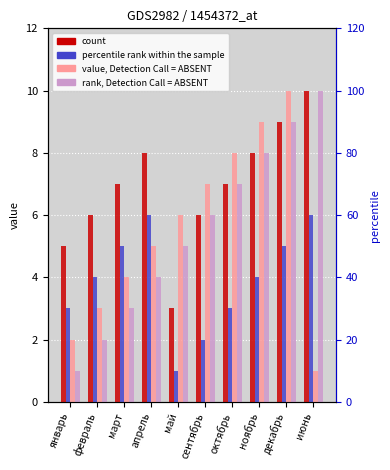

Reading left to right, extract all data points from this chart.

count: январь=5	февраль=6	март=7	апрель=8	май=3	сентябрь=6	октябрь=7	ноябрь=8	декабрь=9	июнь=10
percentile rank within the sample: январь=3	февраль=4	март=5	апрель=6	май=1	сентябрь=2	октябрь=3	ноябрь=4	декабрь=5	июнь=6
value, Detection Call = ABSENT: январь=2	февраль=3	март=4	апрель=5	май=6	сентябрь=7	октябрь=8	ноябрь=9	декабрь=10	июнь=1
rank, Detection Call = ABSENT: январь=1	февраль=2	март=3	апрель=4	май=5	сентябрь=6	октябрь=7	ноябрь=8	декабрь=9	июнь=10